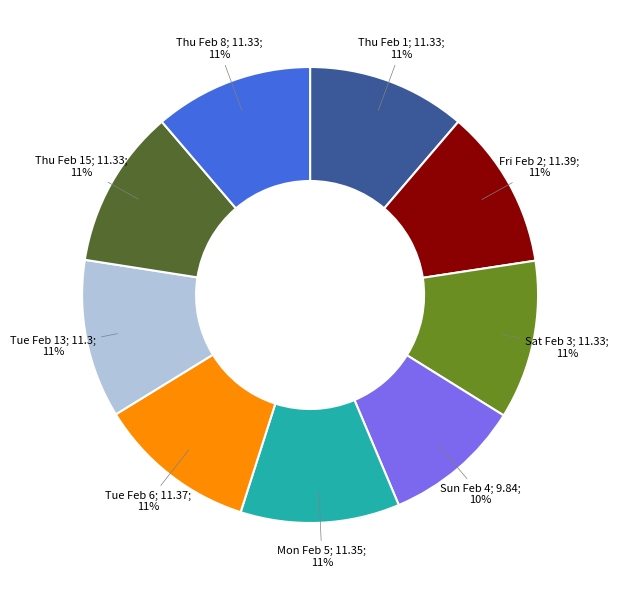

To the nearest percent, what is the average slice percentage?

11%